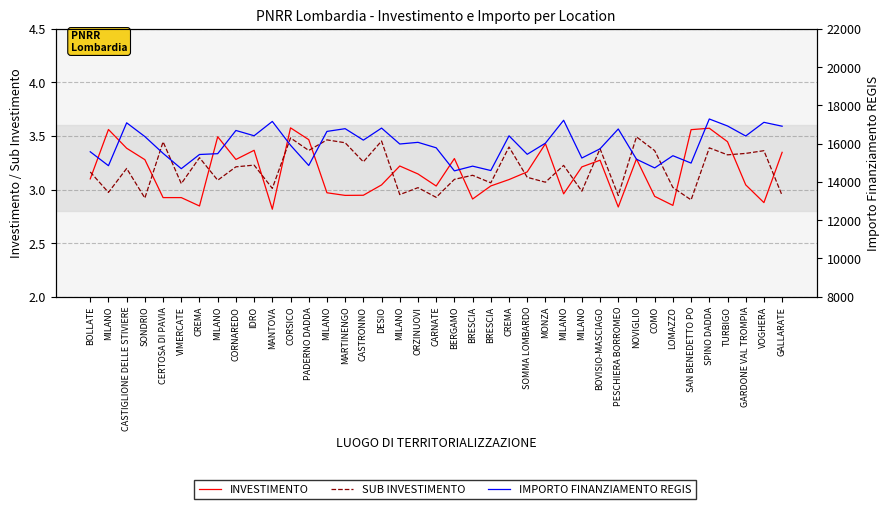

Reading left to right, transcribe all the data shown in this chart.

INVESTIMENTO: BOLLATE=3.1	MILANO=3.6	CASTIGLIONE DELLE STIVIERE=3.4	SONDRIO=3.3	CERTOSA DI PAVIA=2.9	VIMERCATE=2.9	CREMA=2.8	MILANO=3.5	CORNAREDO=3.3	IDRO=3.4	MANTOVA=2.8	CORSICO=3.6	PADERNO DADDA=3.5	MILANO=3.0	MARTINENGO=2.9	CASTRONNO=2.9	DESIO=3.0	MILANO=3.2	ORZINUOVI=3.1	CARNATE=3.0	BERGAMO=3.3	BRESCIA=2.9	BRESCIA=3.0	CREMA=3.1	SOMMA LOMBARDO=3.2	MONZA=3.4	MILANO=3.0	MILANO=3.2	BOVISIO-MASCIAGO=3.3	PESCHIERA BORROMEO=2.8	NOVIGLIO=3.3	COMO=2.9	LOMAZZO=2.9	SAN BENEDETTO PO=3.6	SPINO DADDA=3.6	TURBIGO=3.4	GARDONE VAL TROMPIA=3.0	VOGHERA=2.9	GALLARATE=3.3
SUB INVESTIMENTO: BOLLATE=3.2	MILANO=3.0	CASTIGLIONE DELLE STIVIERE=3.2	SONDRIO=2.9	CERTOSA DI PAVIA=3.4	VIMERCATE=3.1	CREMA=3.3	MILANO=3.1	CORNAREDO=3.2	IDRO=3.2	MANTOVA=3.0	CORSICO=3.5	PADERNO DADDA=3.4	MILANO=3.5	MARTINENGO=3.4	CASTRONNO=3.3	DESIO=3.5	MILANO=3.0	ORZINUOVI=3.0	CARNATE=2.9	BERGAMO=3.1	BRESCIA=3.1	BRESCIA=3.1	CREMA=3.4	SOMMA LOMBARDO=3.1	MONZA=3.1	MILANO=3.2	MILANO=3.0	BOVISIO-MASCIAGO=3.4	PESCHIERA BORROMEO=2.9	NOVIGLIO=3.5	COMO=3.4	LOMAZZO=3.0	SAN BENEDETTO PO=2.9	SPINO DADDA=3.4	TURBIGO=3.3	GARDONE VAL TROMPIA=3.3	VOGHERA=3.4	GALLARATE=2.9
IMPORTO FINANZIAMENTO REGIS: BOLLATE=15575.4	MILANO=14847.6	CASTIGLIONE DELLE STIVIERE=17089.3	SONDRIO=16369.9	CERTOSA DI PAVIA=15492.7	VIMERCATE=14690.7	CREMA=15432.9	MILANO=15475.5	CORNAREDO=16688.8	IDRO=16412.7	MANTOVA=17161.6	CORSICO=15916.6	PADERNO DADDA=14858.8	MILANO=16639.7	MARTINENGO=16782.4	CASTRONNO=16183.8	DESIO=16812.9	MILANO=15981.4	ORZINUOVI=16068.2	CARNATE=15782.6	BERGAMO=14576.3	BRESCIA=14823.7	BRESCIA=14594.3	CREMA=16409.2	SOMMA LOMBARDO=15443.1	MONZA=16025.7	MILANO=17222.7	MILANO=15247.9	BOVISIO-MASCIAGO=15731.1	PESCHIERA BORROMEO=16766.7	NOVIGLIO=15186.4	COMO=14730.9	LOMAZZO=15369.3	SAN BENEDETTO PO=14983.7	SPINO DADDA=17289.1	TURBIGO=16924.4	GARDONE VAL TROMPIA=16400.2	VOGHERA=17114.4	GALLARATE=16911.0